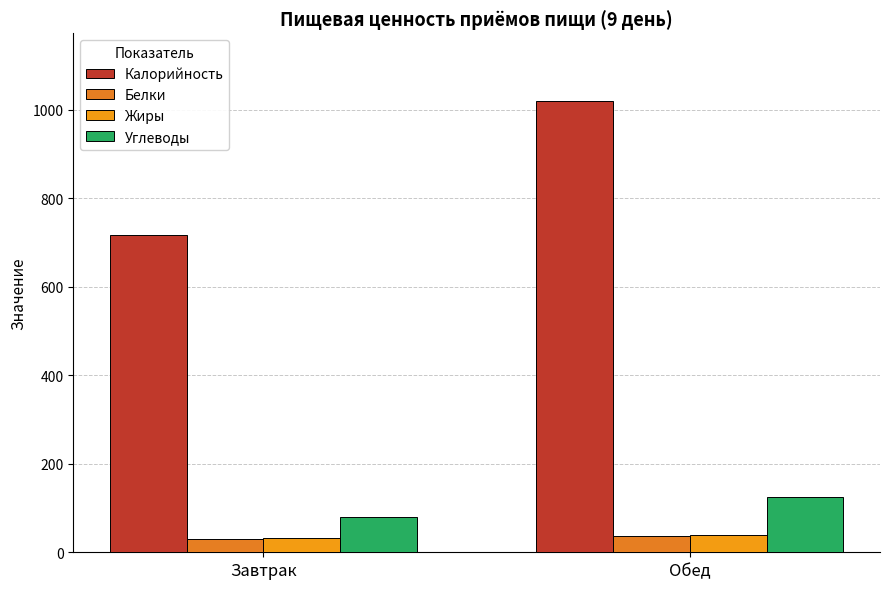

What position from the right is Завтрак?

2